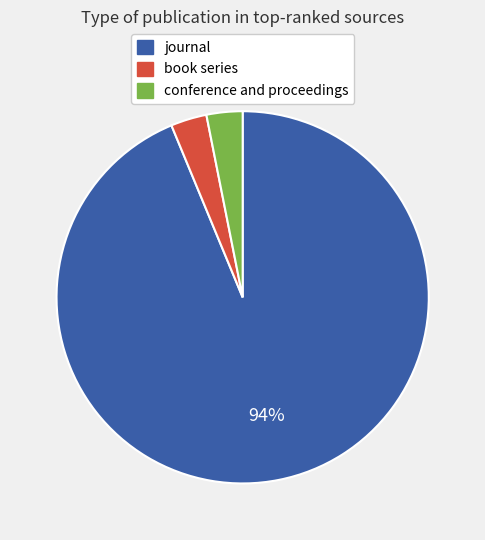

Which category has the biggest portion of the pie?

journal